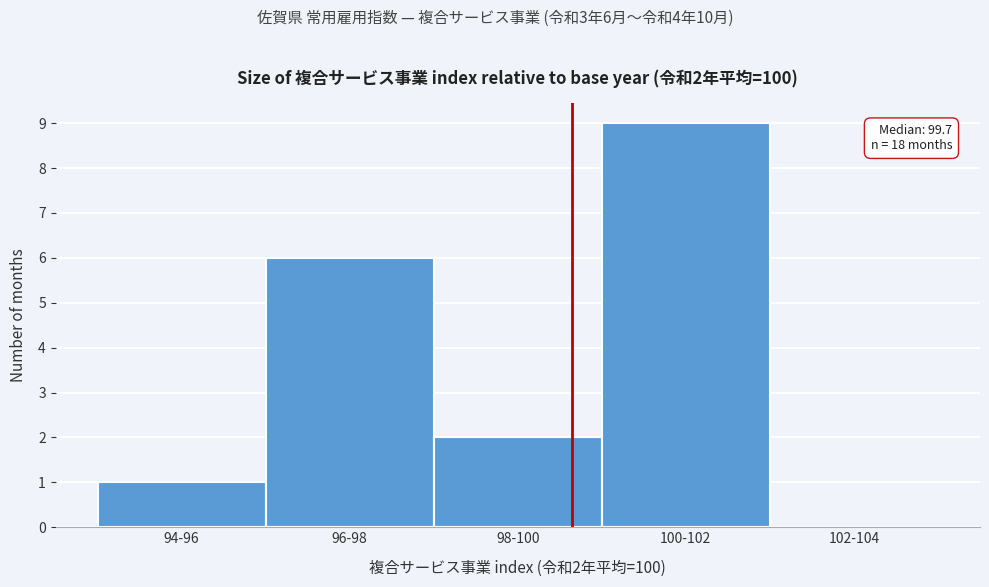

Reading left to right, extract all data points from this chart.

94-96=1	96-98=6	98-100=2	100-102=9	102-104=0